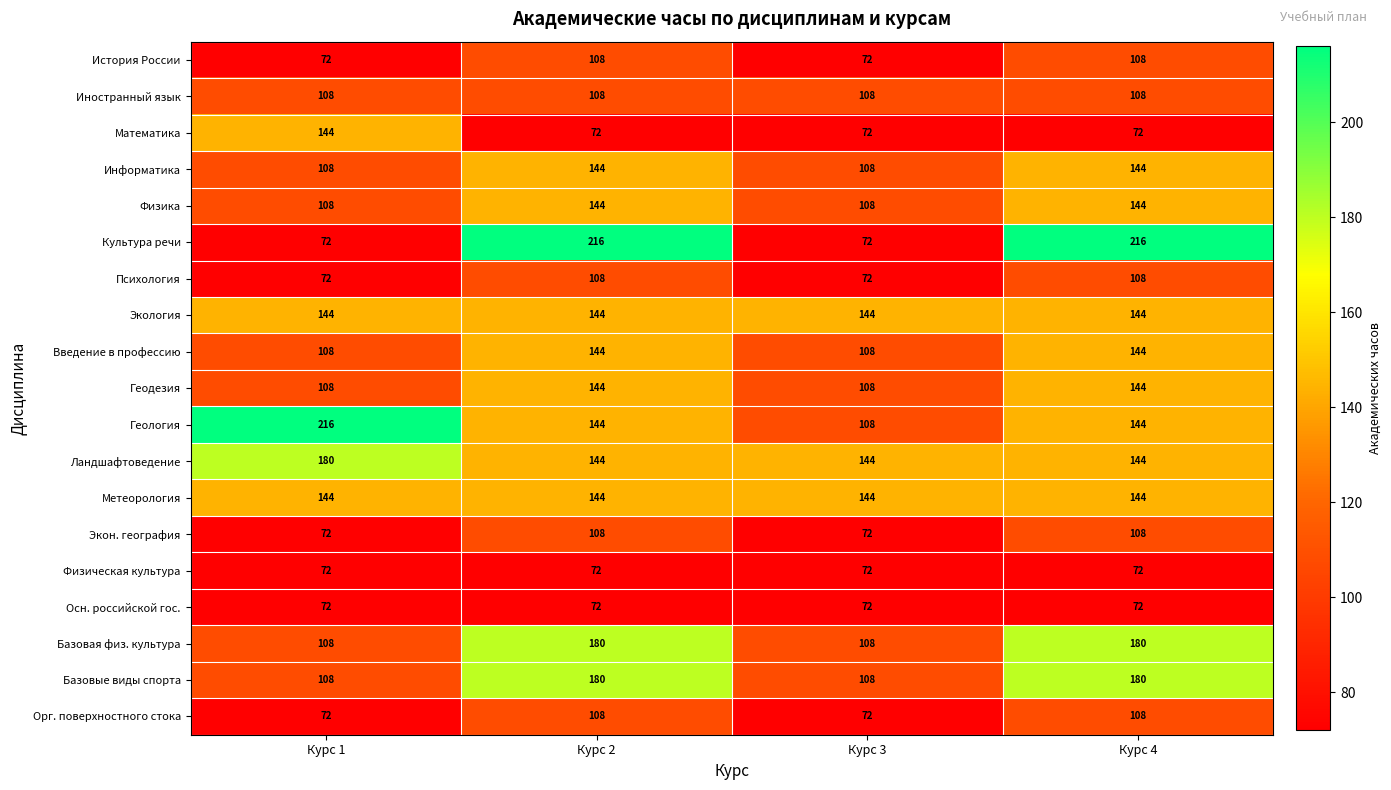

At how many categories does at least one series exceed 160?

3